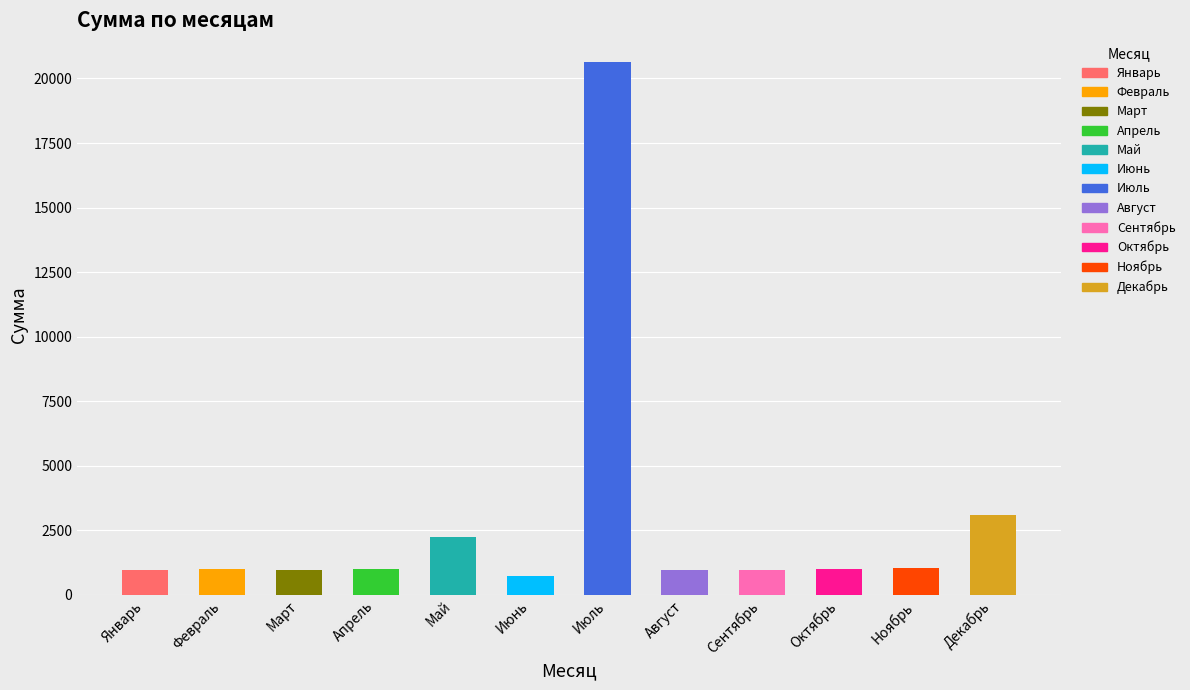

Reading left to right, transcribe all the data shown in this chart.

Январь=975.0	Февраль=1004.0	Март=964.0	Апрель=1005.0	Май=2226.0	Июнь=739.0	Июль=20640.0	Август=964.0	Сентябрь=964.0	Октябрь=997.0	Ноябрь=1027.0	Декабрь=3094.3